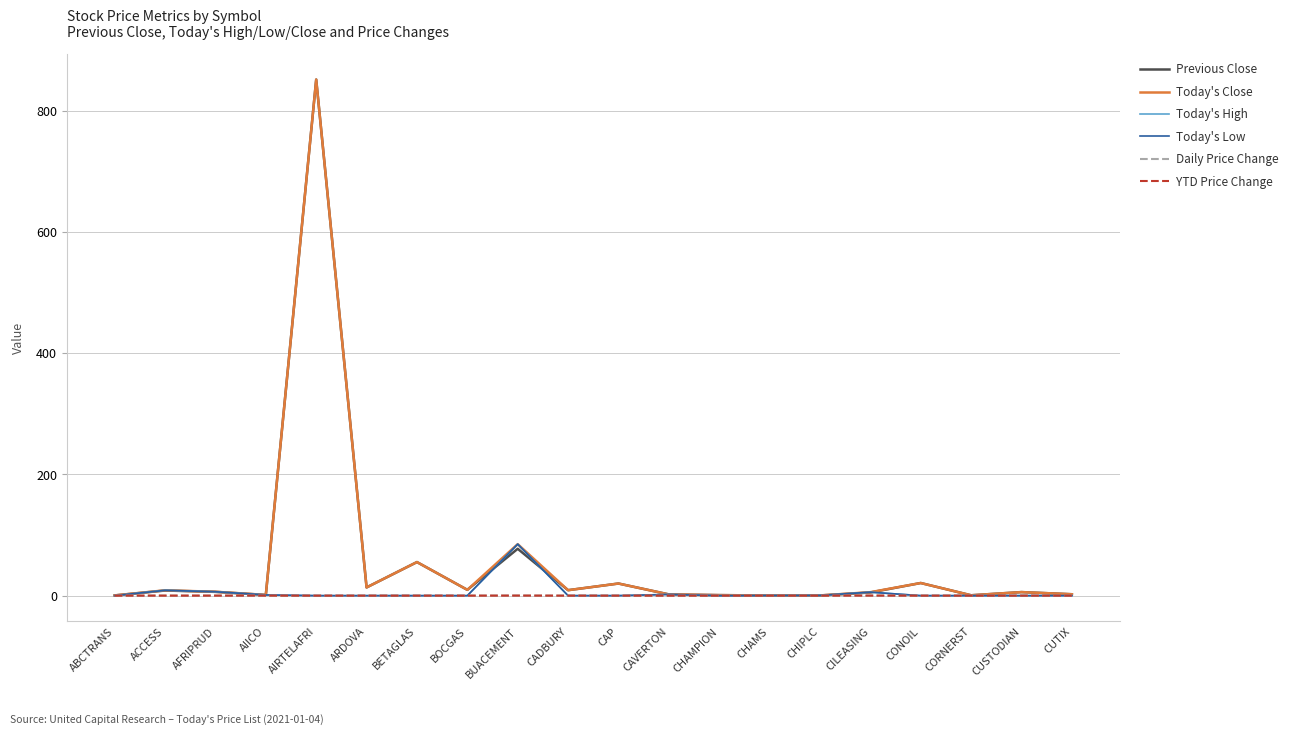

True or false: YTD Price Change has more than 0 points higher than both neighbors.

True